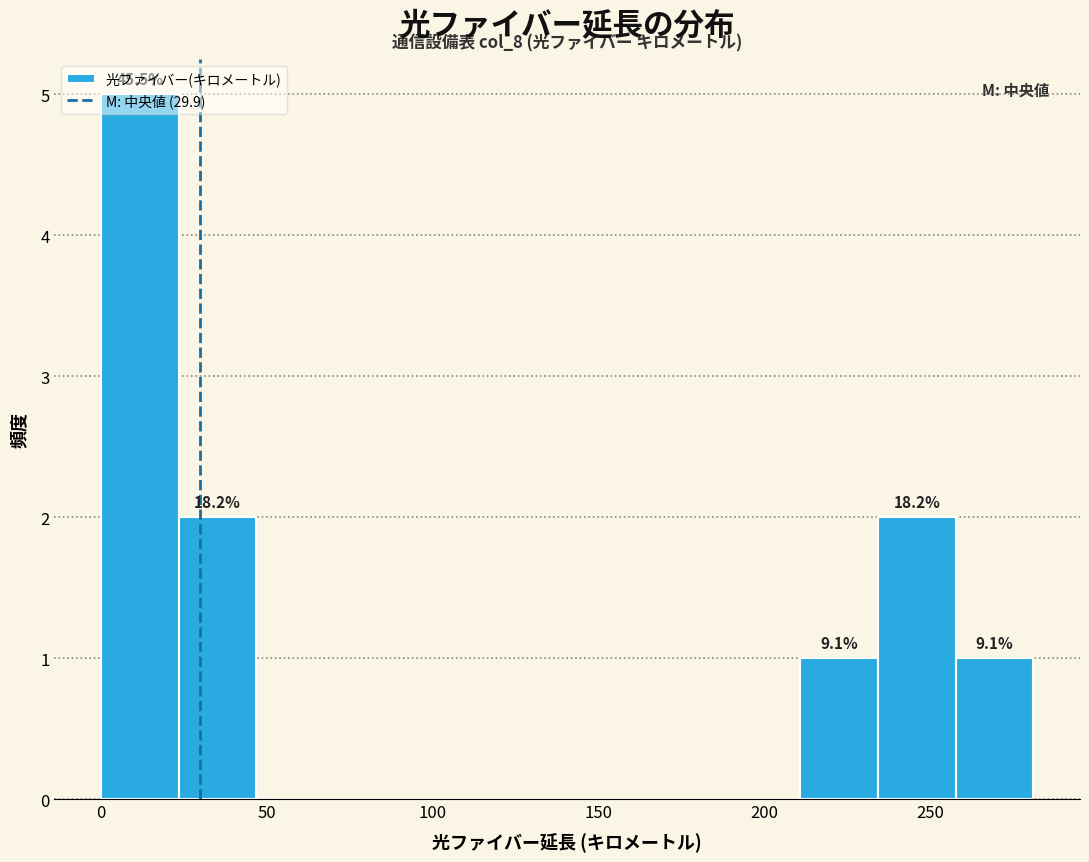

Over which range of the x-axis is the bar tallest?

0 to 25